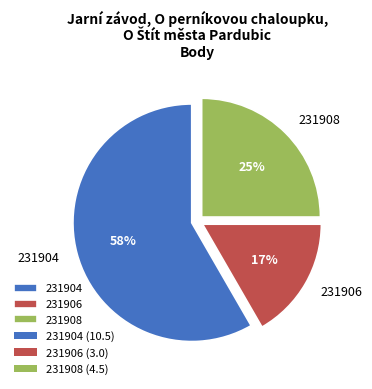

Combined, do 231904 and 231908 account for over 50%?

Yes